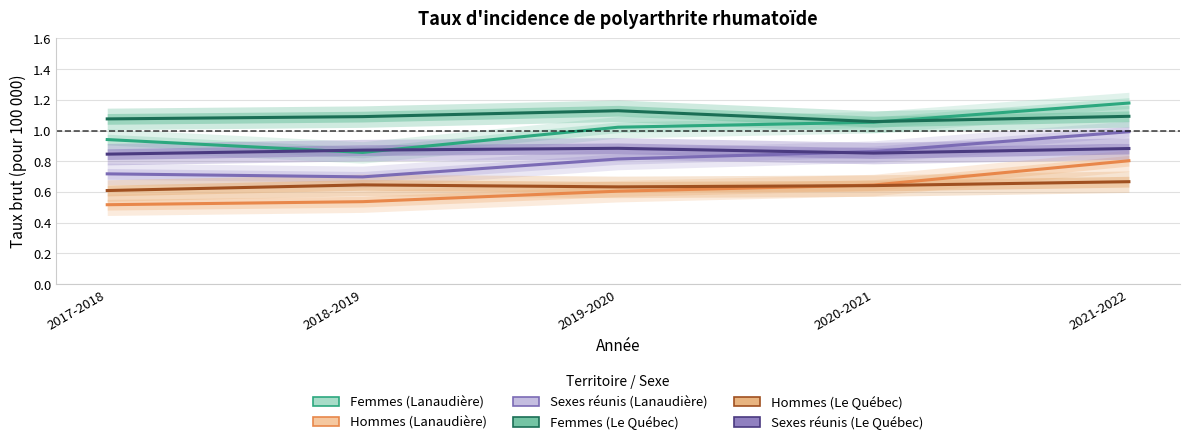

What is the difference between the highest and lowest values at 2020-2021?

0.4